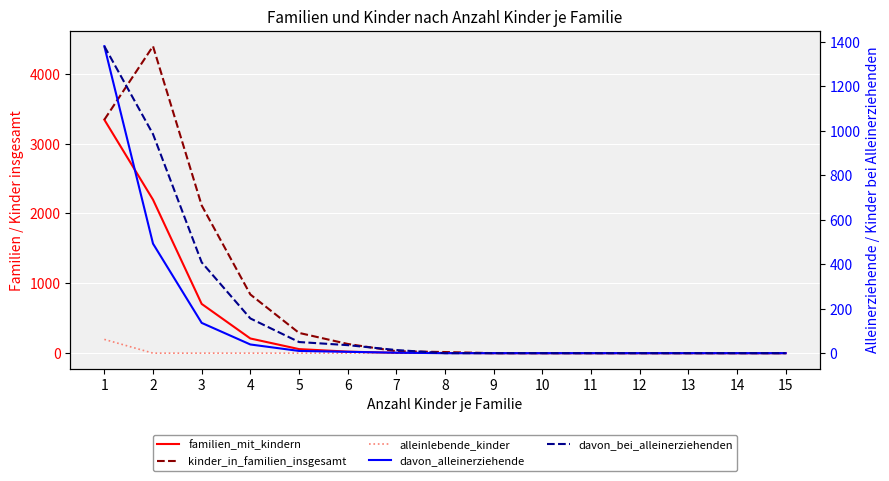

Which series changed the most between 1 and 8?

familien_mit_kindern